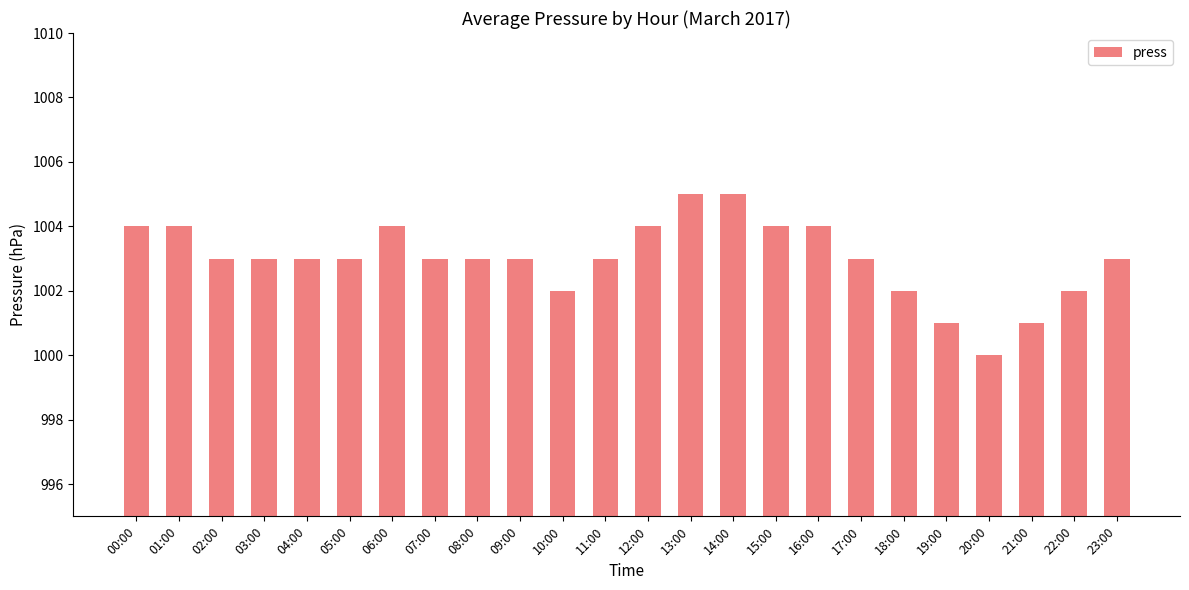

What is the smallest value displayed?

1000